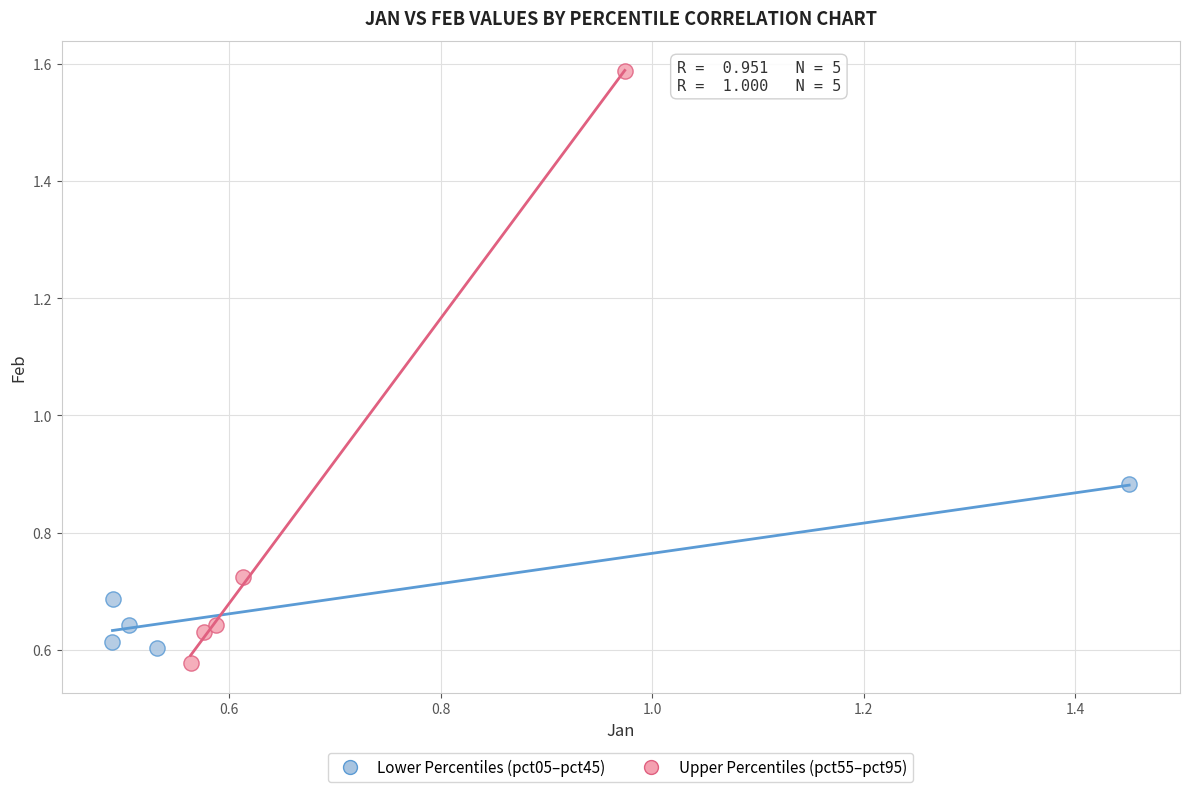

Which series has the largest Y range (max minus min)?

Upper Percentiles (pct55–pct95)